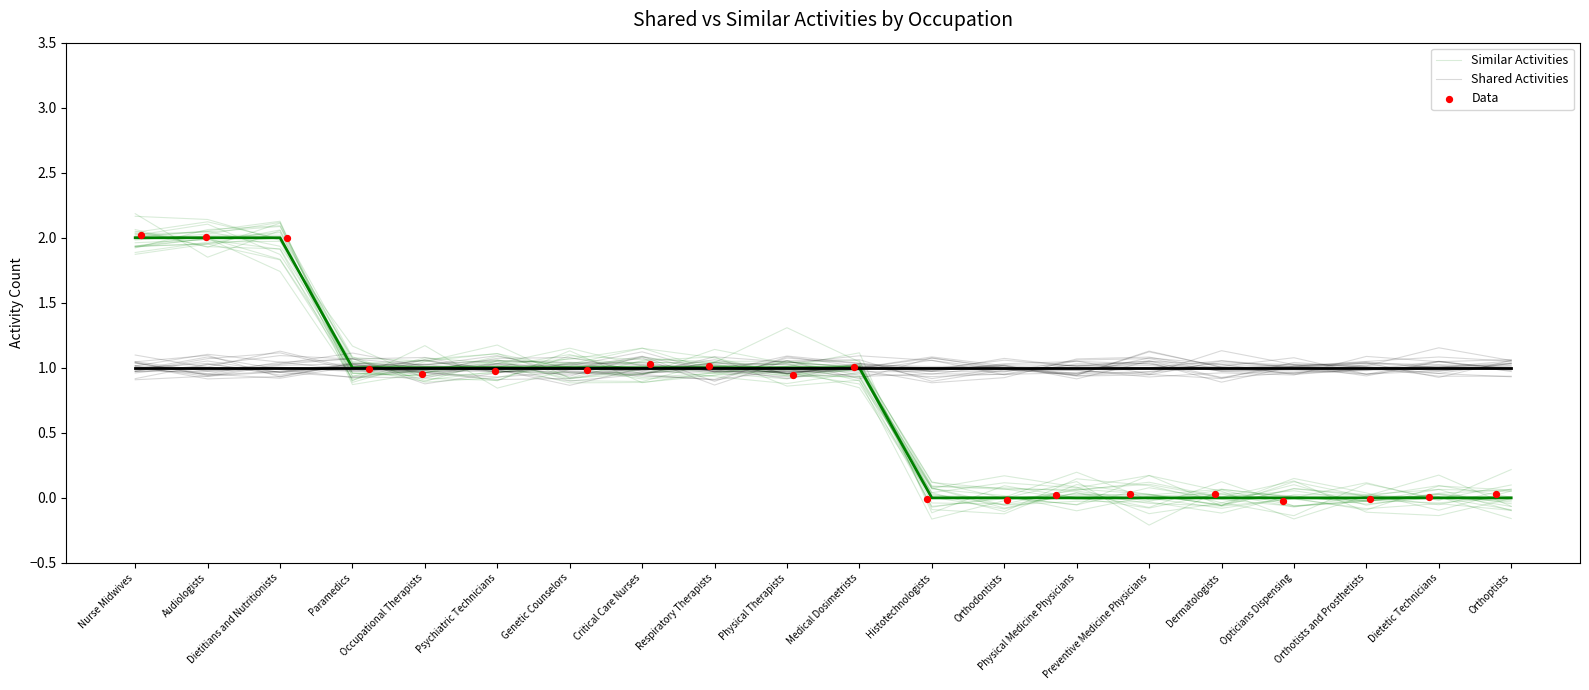

Which series reaches the maximum Y coordinate?

Data